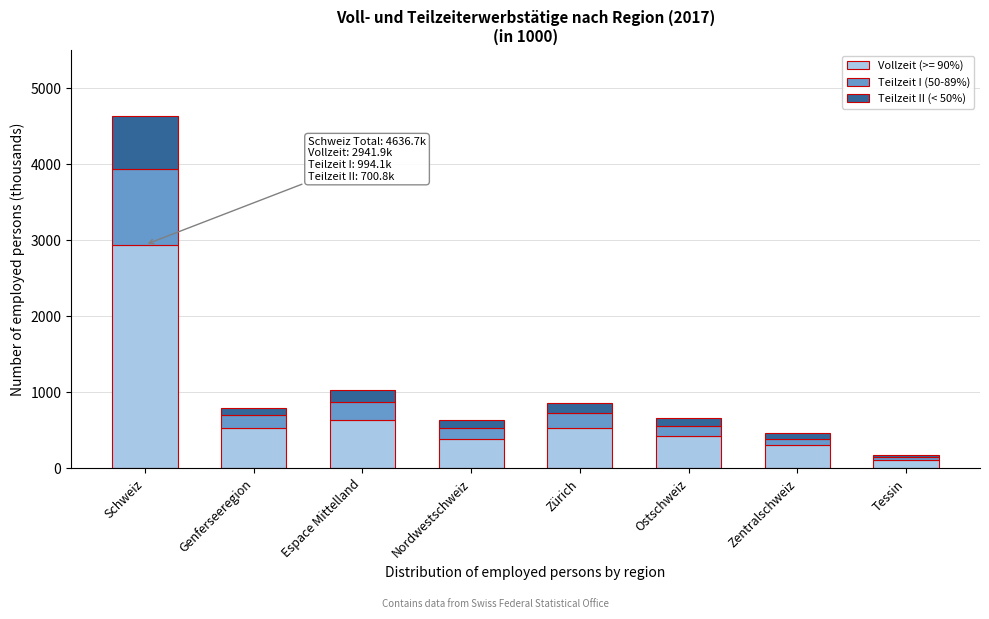

At which label does Vollzeit (>= 90%) reach its peak?

Schweiz